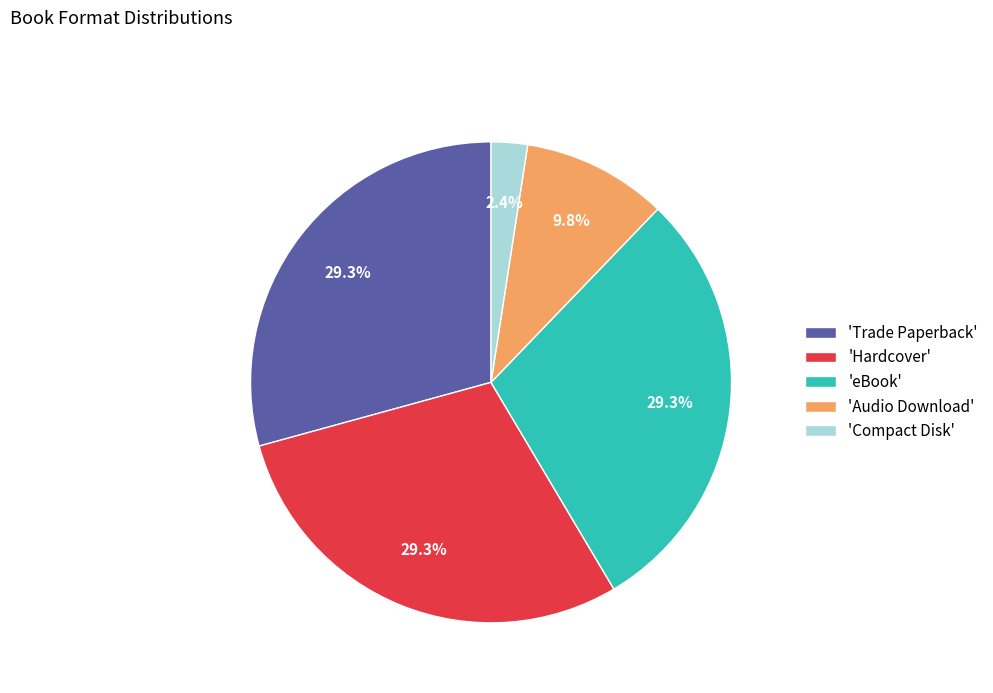

Does any single category account for the majority?

No